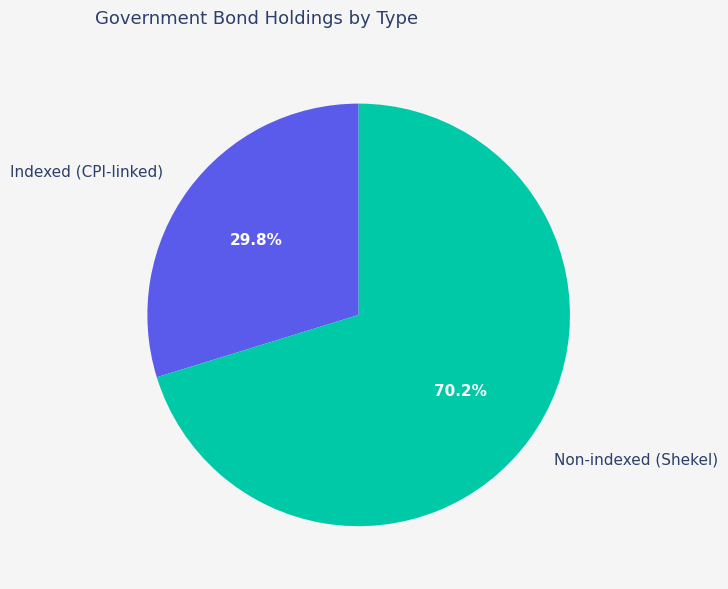

Is the sum of Non-indexed (Shekel) and Indexed (CPI-linked) greater than half?

Yes